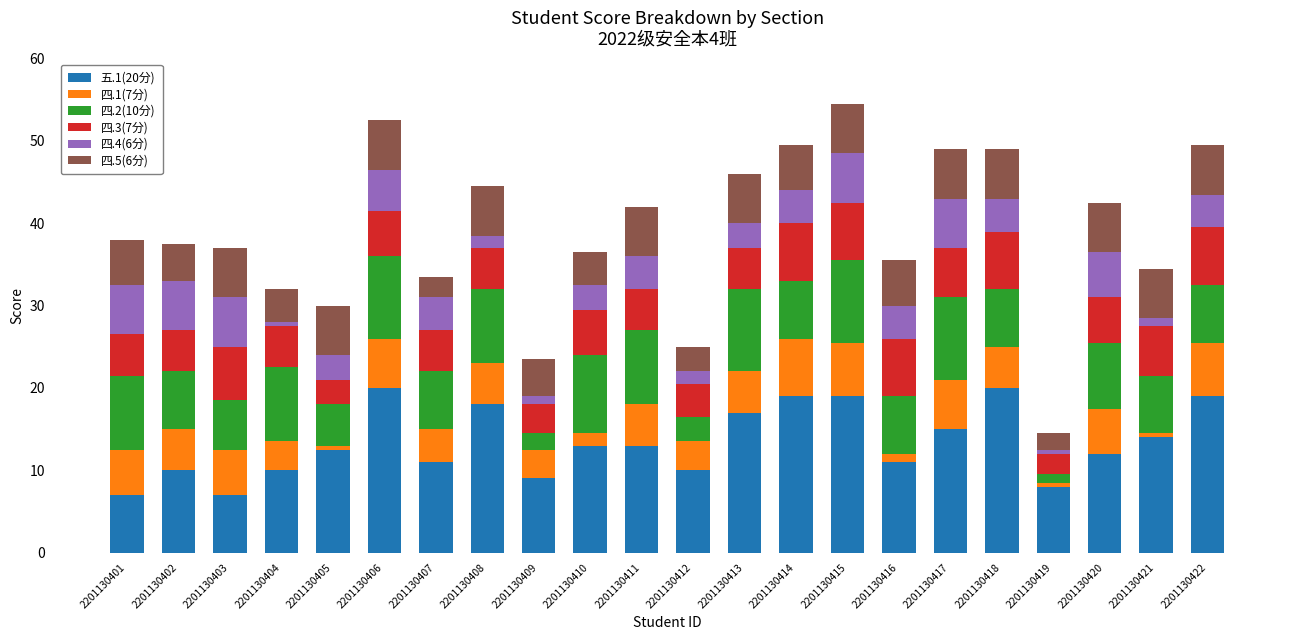

What is the total value across all series at 2201130418?

49.0